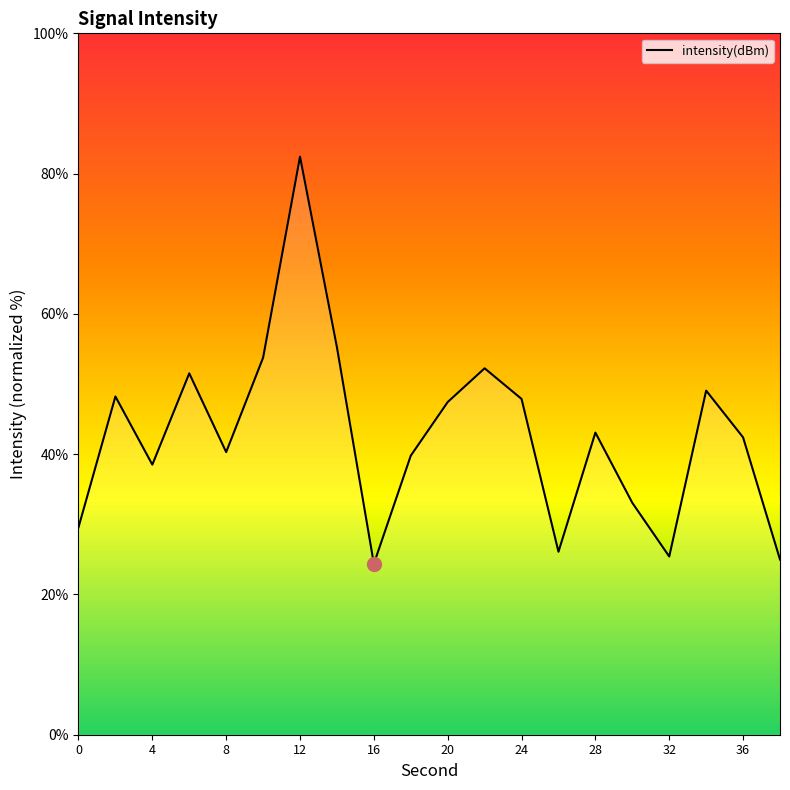

The chart shows a value of 68.5 at 6. True or false?

False